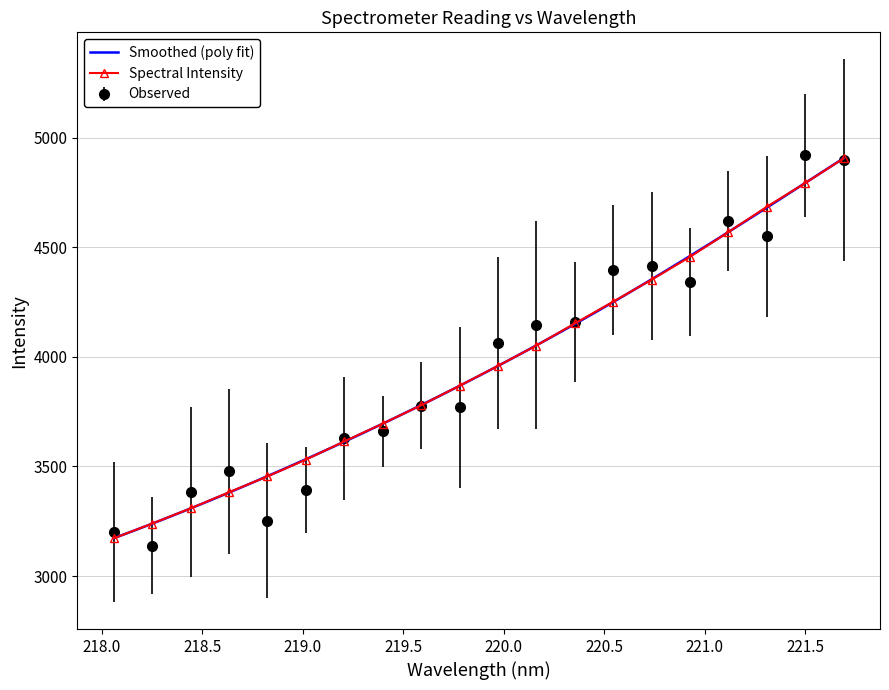

Rank the categories by value from highest to lowest.

221.6902, 221.4993, 221.3083, 221.1174, 220.9264, 220.7354, 220.5444, 220.3533, 220.1623, 219.9712, 219.7801, 219.589, 219.3979, 219.2067, 219.0156, 218.8244, 218.6332, 218.442, 218.2508, 218.0596